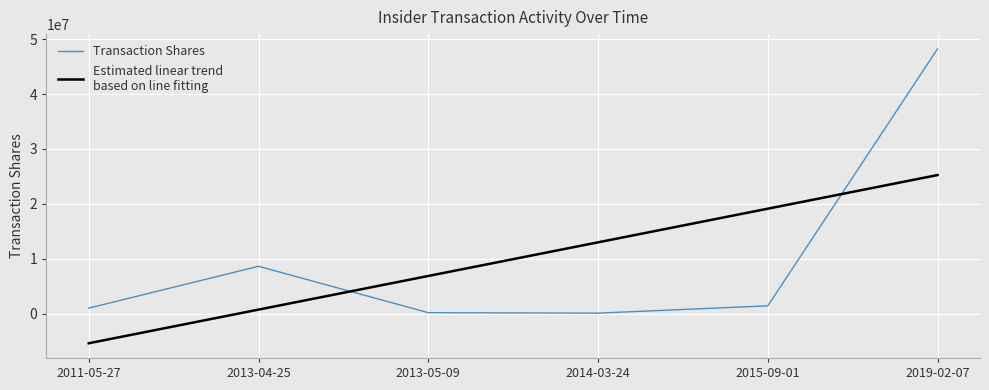

What is the difference between the highest and lowest values at 2015-09-01?

17705072.2